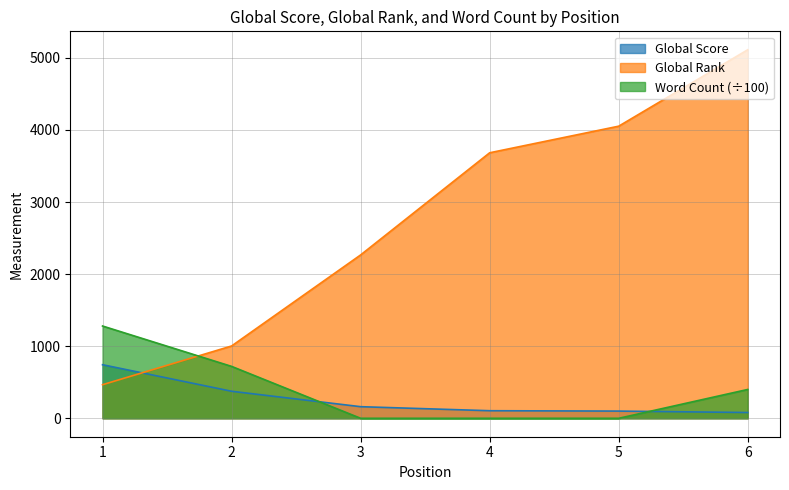

At which category is the sum across all series the highest?

6